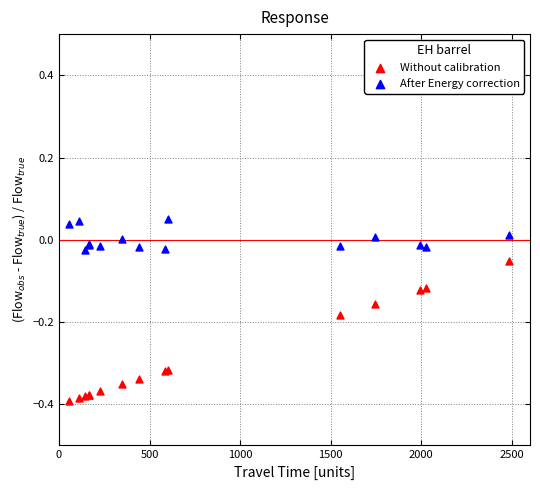

Which series has the widest spread of Y values?

Without calibration